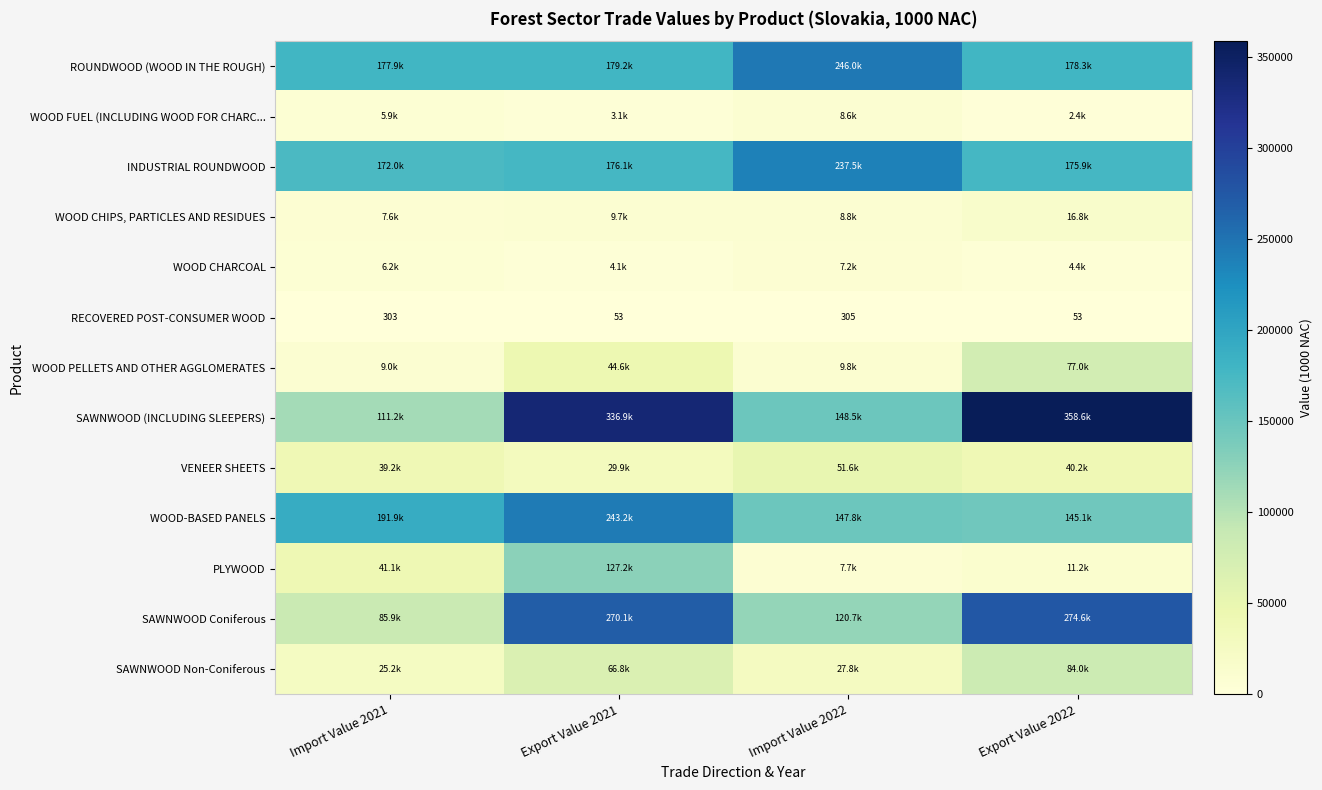

What is the lowest value of the RECOVERED POST-CONSUMER WOOD series?

52.7